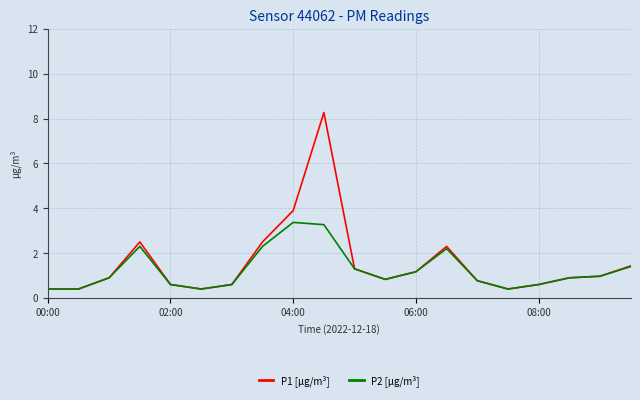

What is the greatest value displayed?

8.3